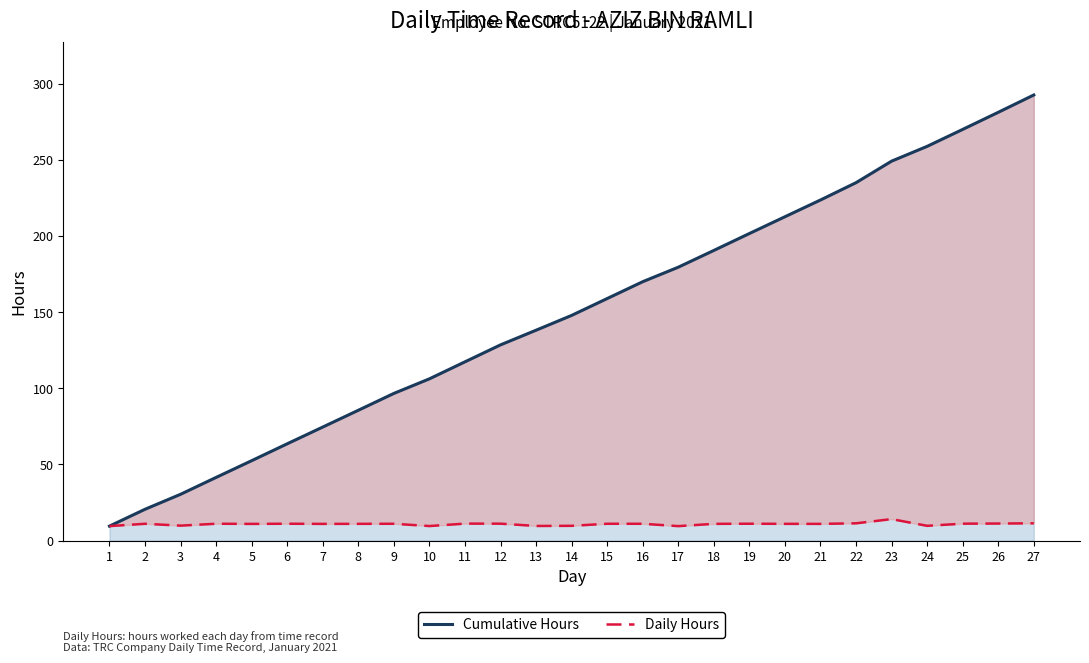

Which series changed the most between 15 and 17?

Cumulative Hours